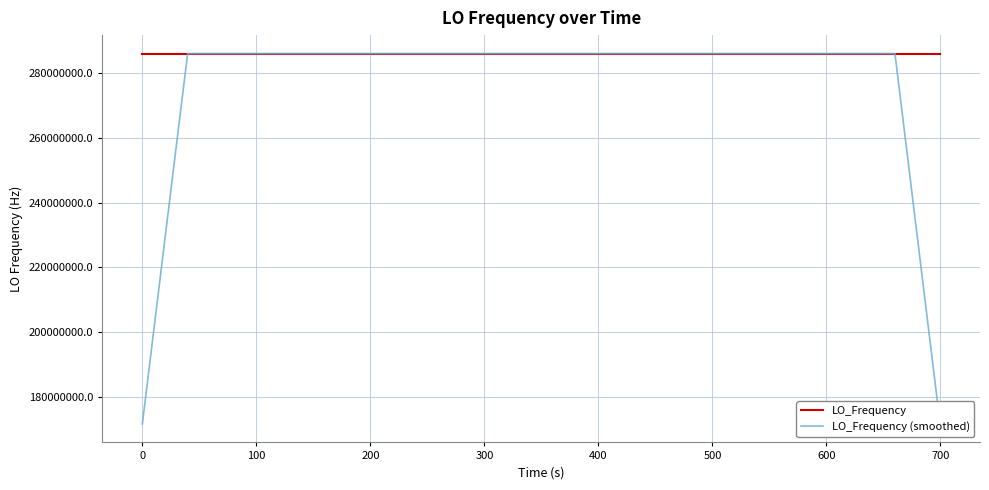

At which category is the sum across all series the highest?

200